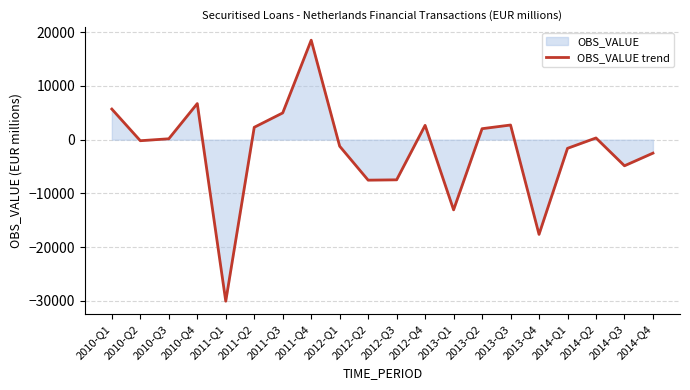

What is the change in value from 2011-Q3 to 2013-Q4?

-22585